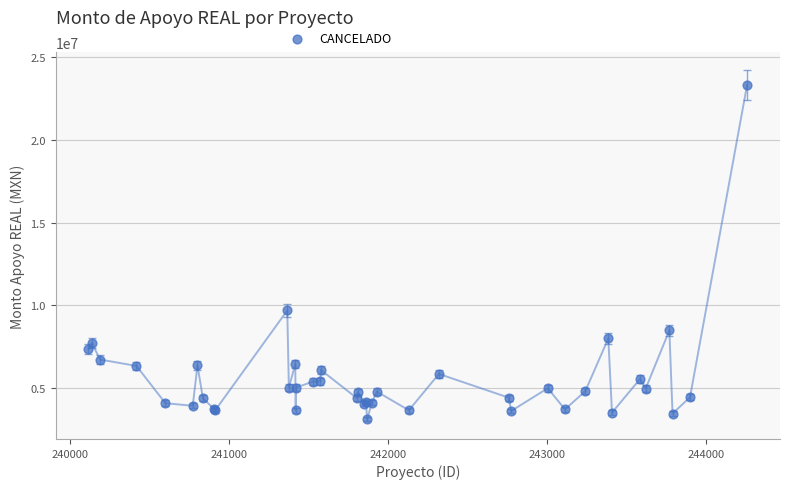

What Y value in the scatter plot is closest to 13214329?

9692432